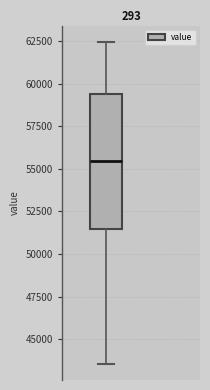

Where does the upper whisker of the box end on the y-axis? The values are not printed on the chart, so give them approximately, as read against the axis.

62500